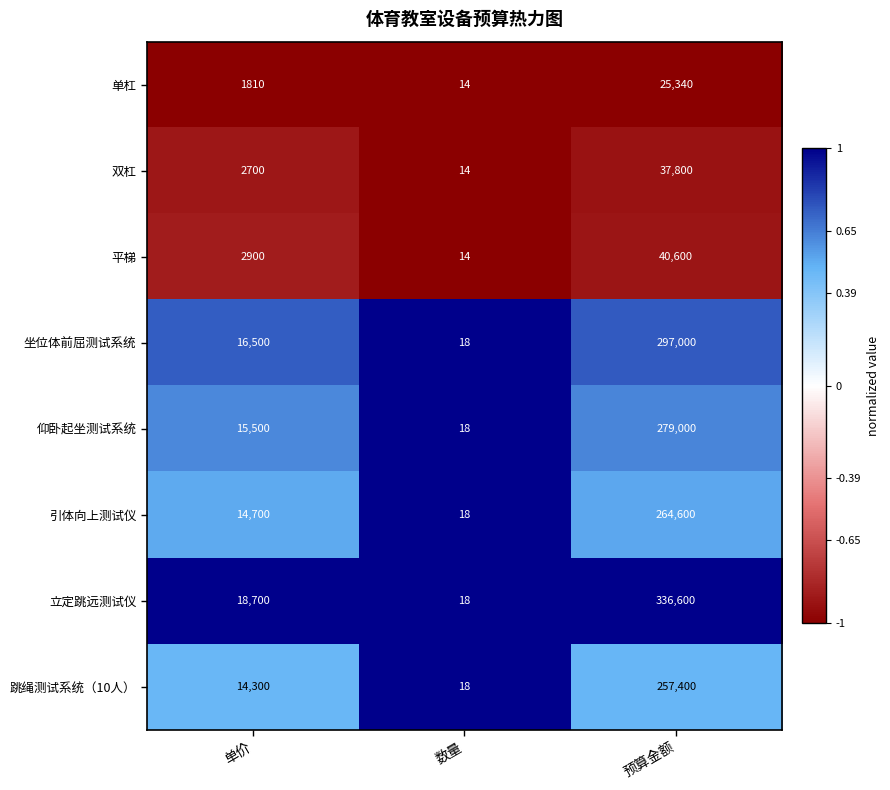

What is the total value across all series at 数量?

132